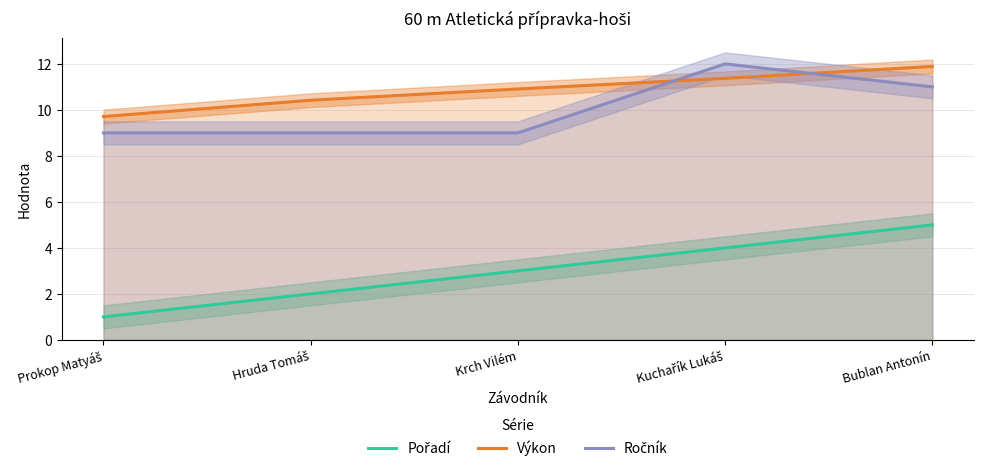

True or false: Ročník and Pořadí cross at least once.

False